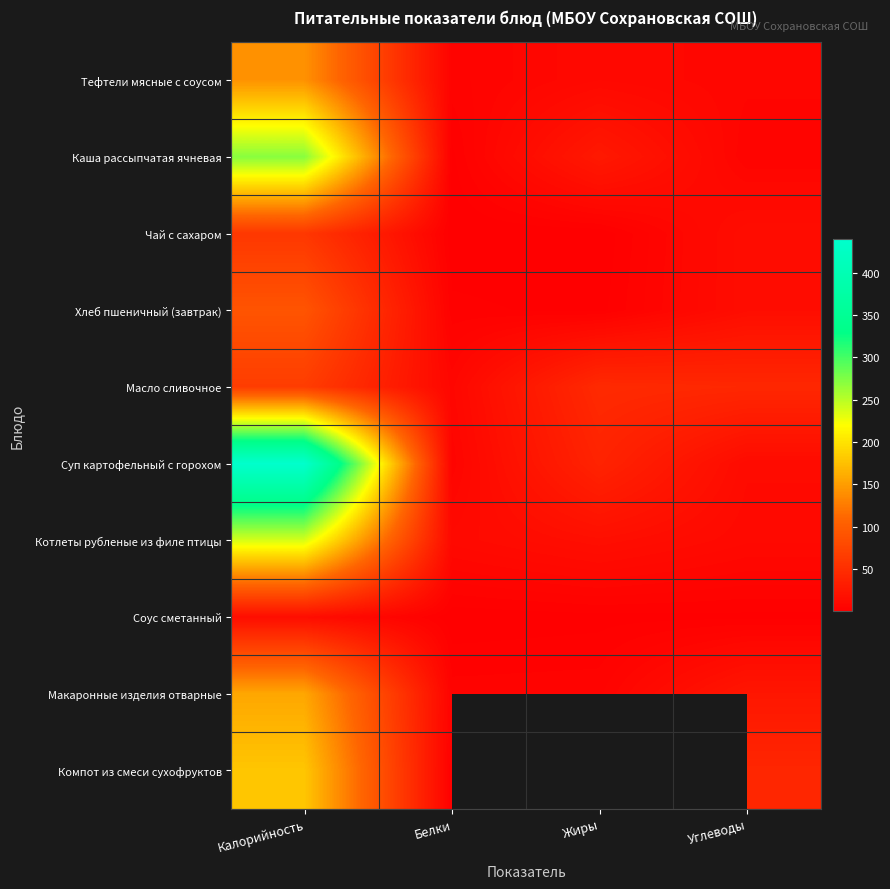

What is the average value of the Чай с сахаром series?

18.8